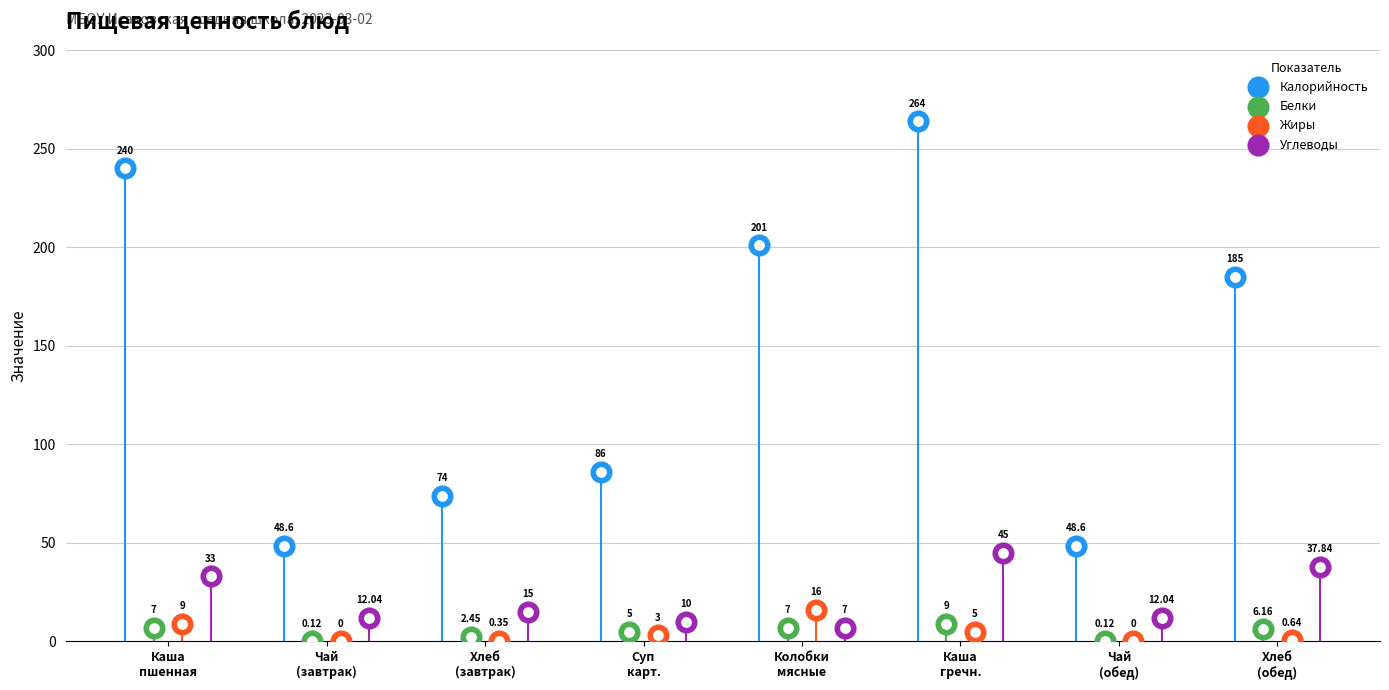

Which series reaches the minimum Y coordinate?

Жиры